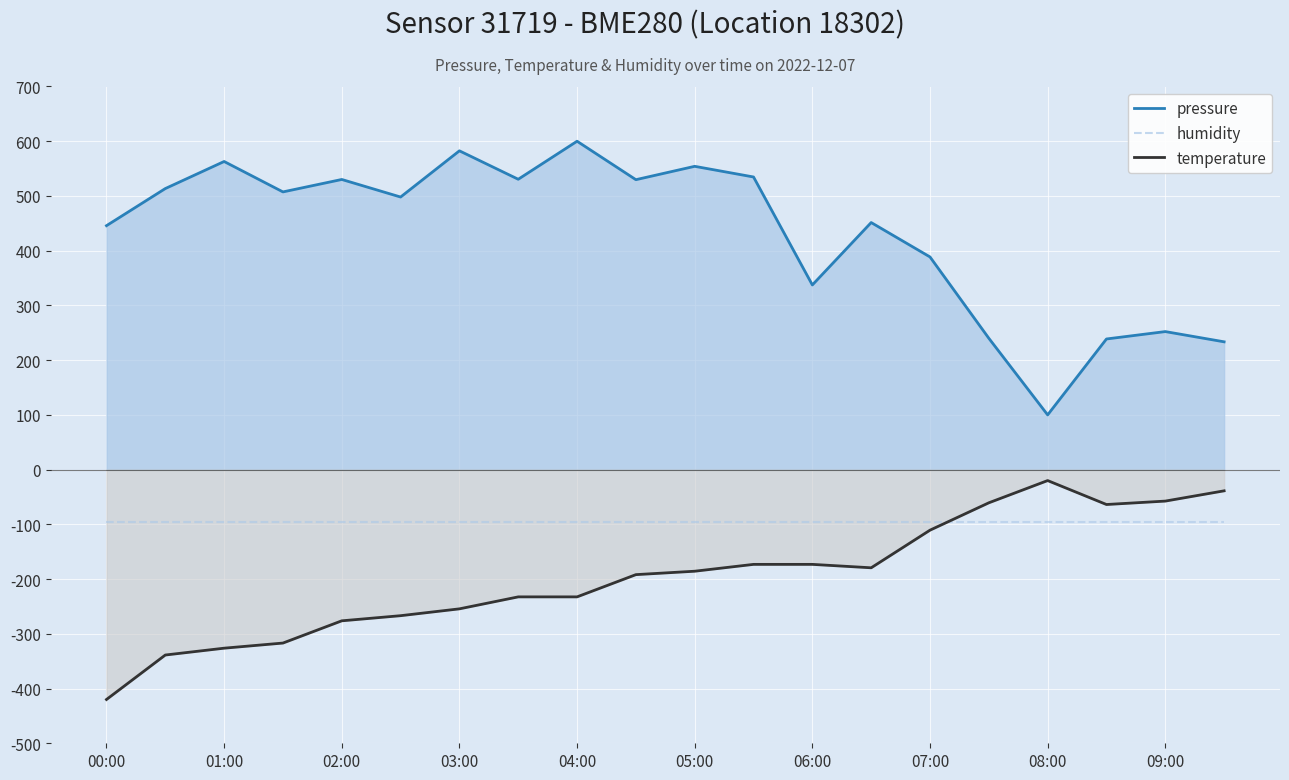

True or false: pressure and temperature intersect in this chart.

False